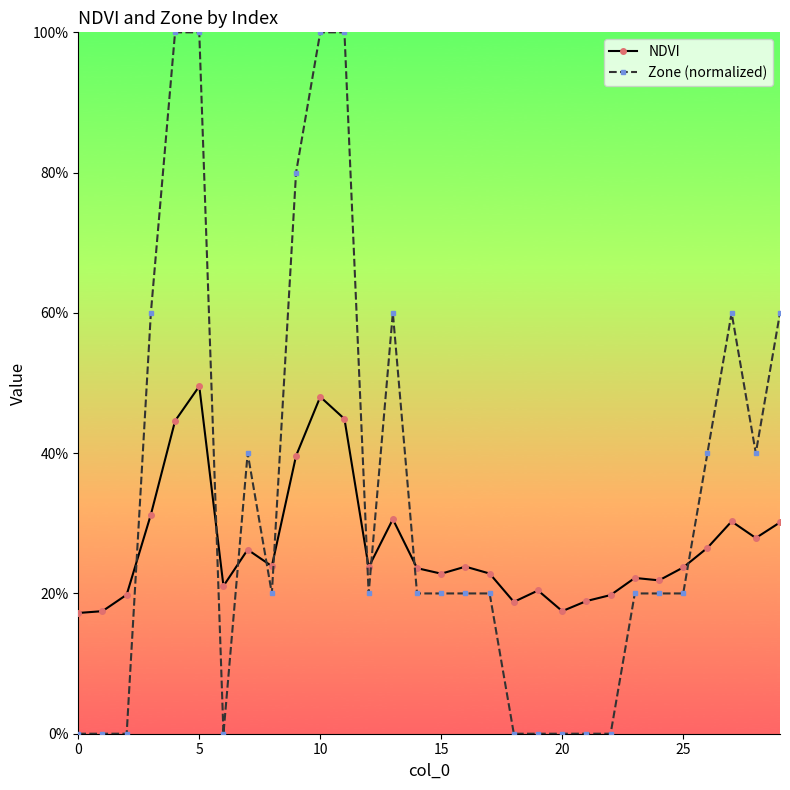

Is this an area chart (filled region under the line)?

No